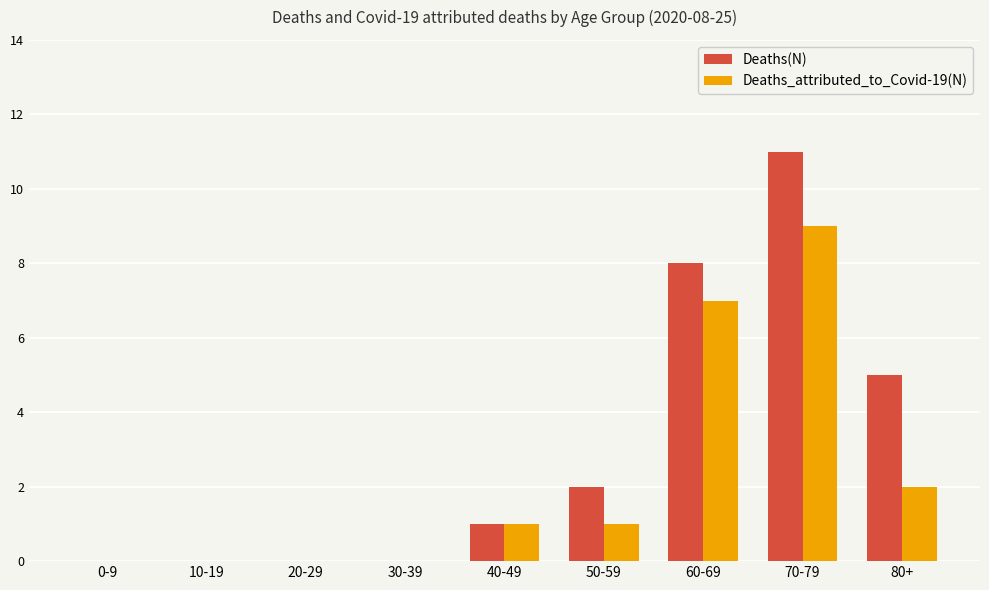

Reading right to left, transcribe all the data shown in this chart.

Deaths(N): 80+=5	70-79=11	60-69=8	50-59=2	40-49=1	30-39=0	20-29=0	10-19=0	0-9=0
Deaths_attributed_to_Covid-19(N): 80+=2	70-79=9	60-69=7	50-59=1	40-49=1	30-39=0	20-29=0	10-19=0	0-9=0